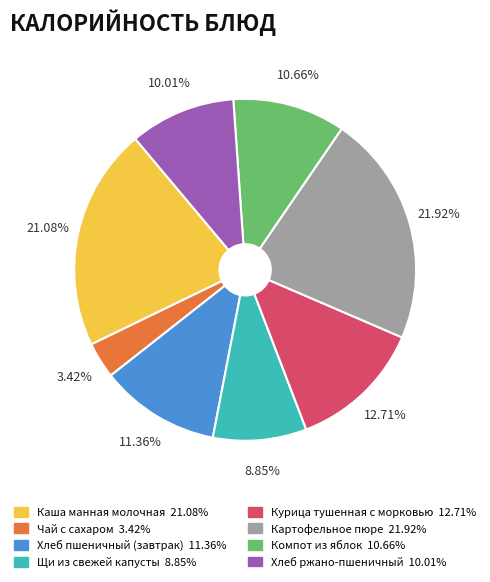

To the nearest percent, what is the combined percentage of Курица тушенная с морковью and Хлеб ржано-пшеничный?

23%